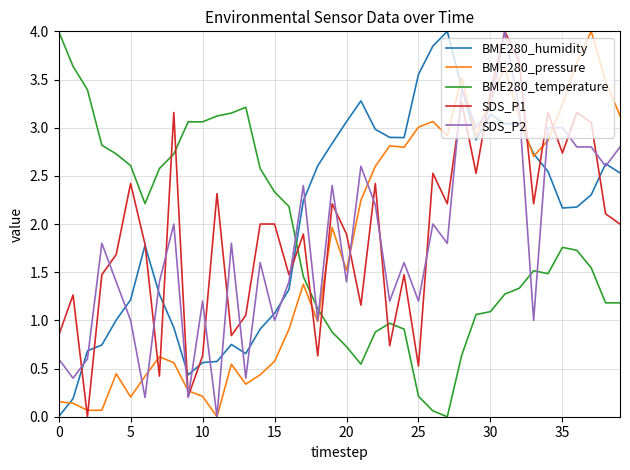

True or false: BME280_temperature and SDS_P2 cross at least once.

True